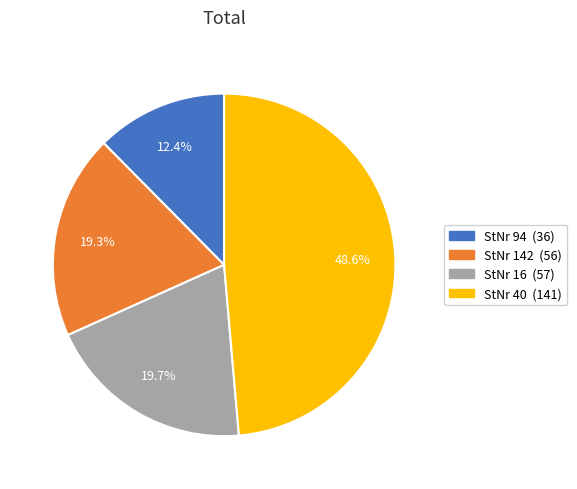

Is there any slice that represents more than half of the pie?

No